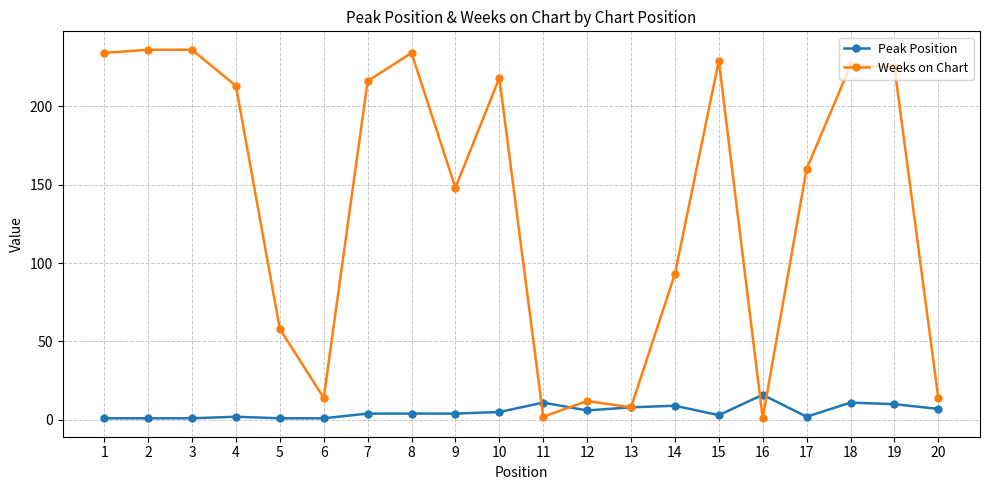

Which series has the largest total across all categories?

Weeks on Chart